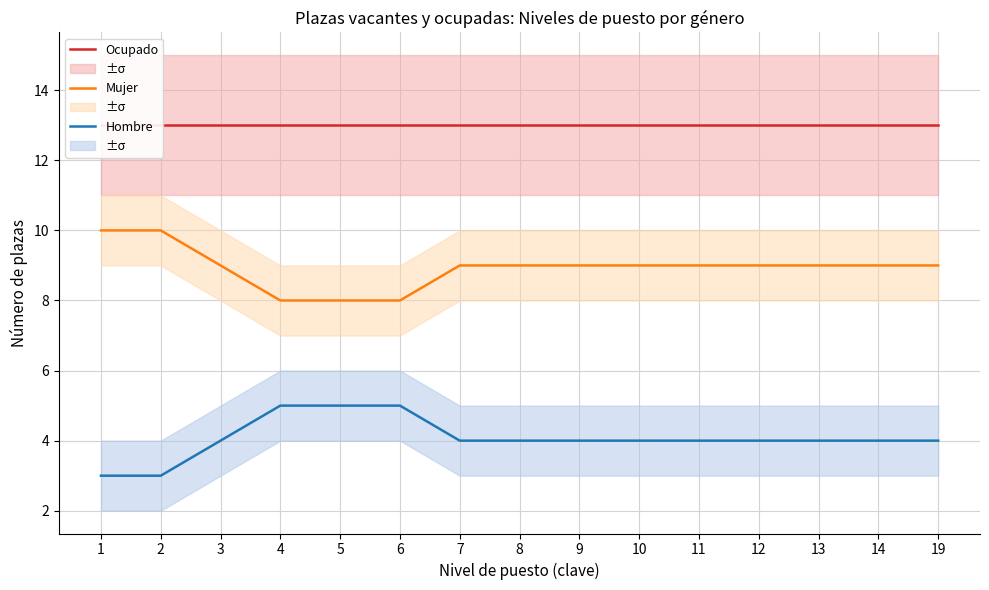

What is the minimum value for Ocupado?

13